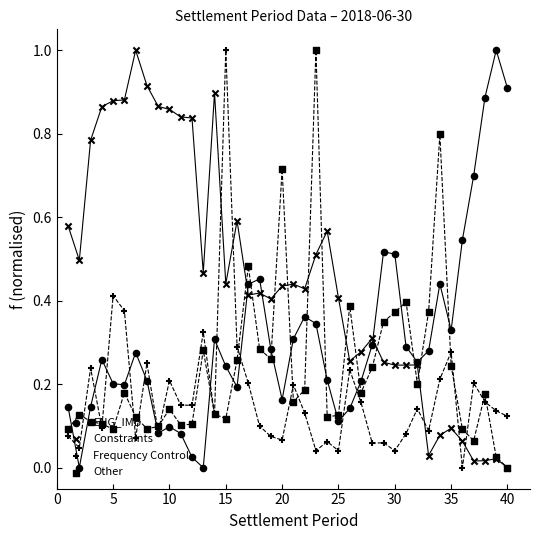

Which series has the largest Y range (max minus min)?

ENG_IMB